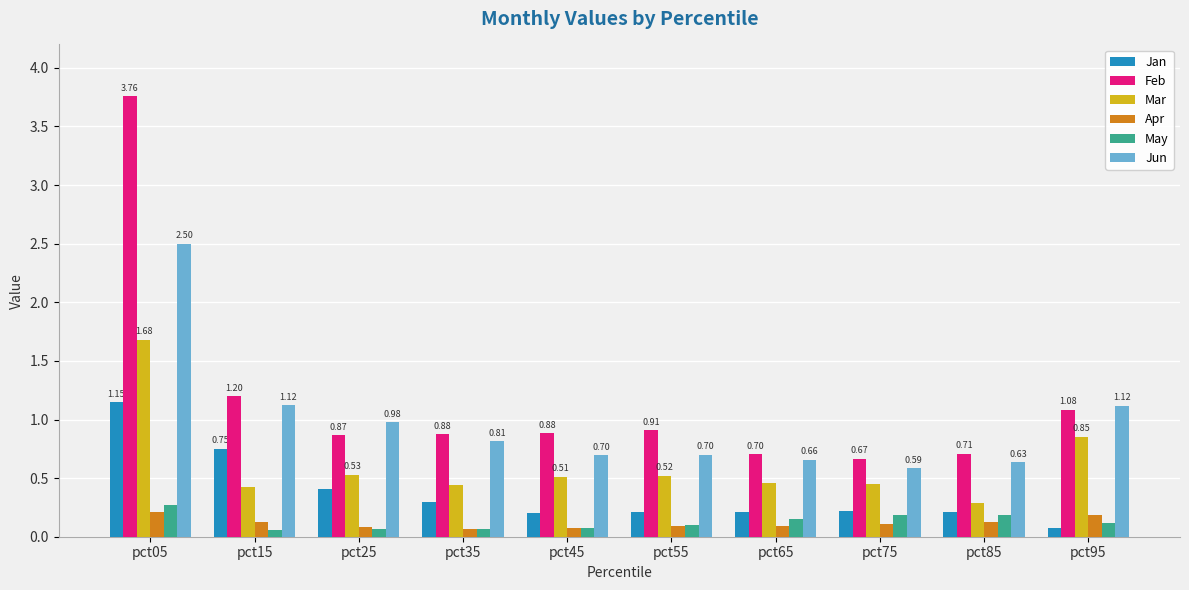

Which category has the lowest value in the Jan series?

pct95